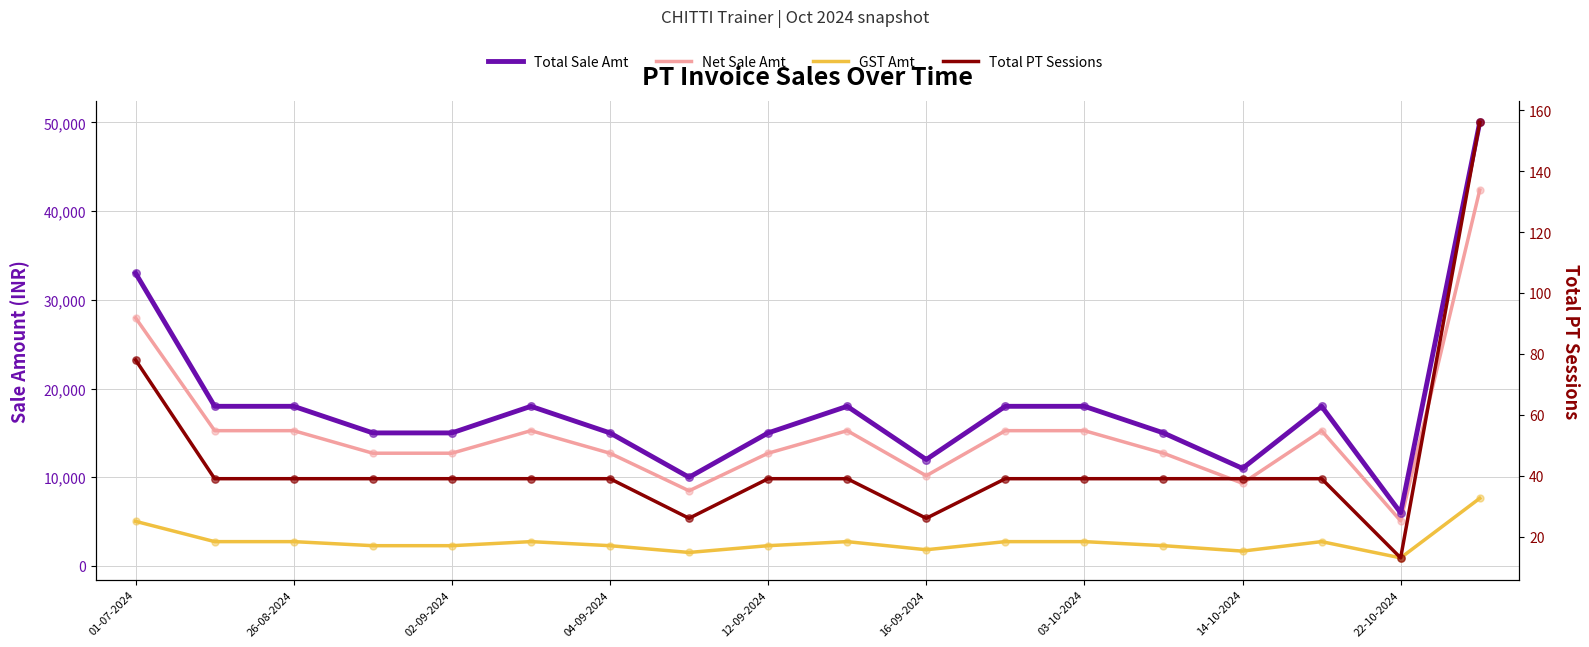

Is the value of Net Sale Amt at 02-09-2024 greater than the value of Total PT Sessions at 15?

Yes